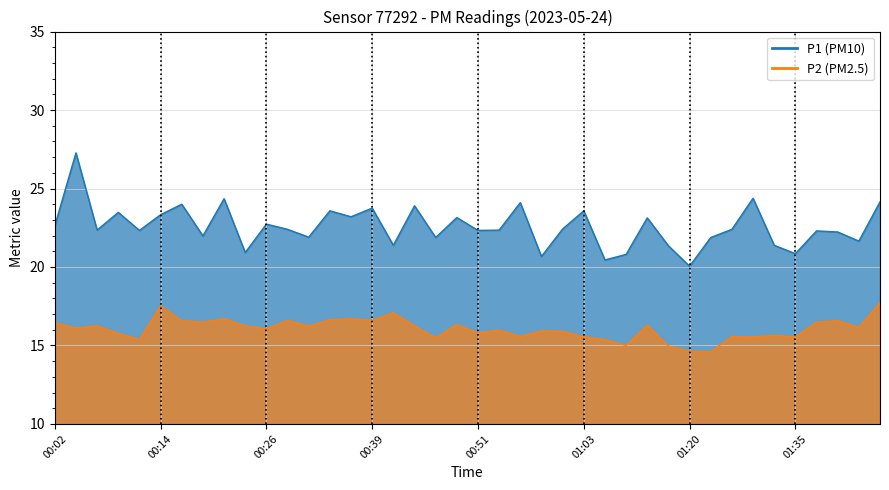

What is the label of the 30th point from the left?

01:17